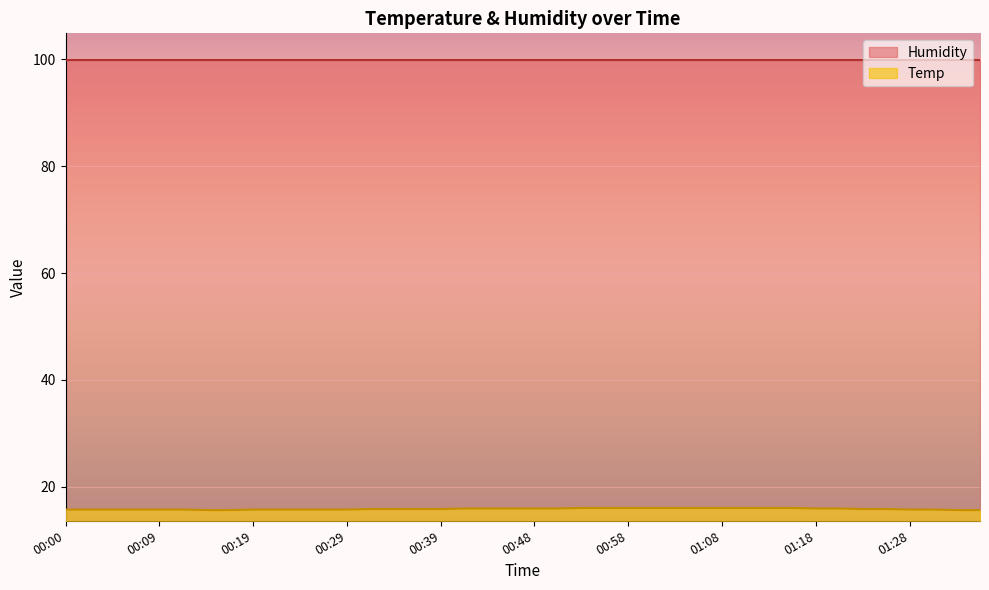

Rank the categories by value from lowest to highest.

00:14, 00:17, 01:33, 01:35, 00:00, 00:02, 00:05, 00:07, 00:09, 00:12, 00:19, 00:22, 00:24, 00:26, 00:29, 01:28, 01:30, 00:31, 00:34, 00:36, 00:39, 01:23, 01:25, 00:41, 00:43, 00:46, 00:48, 00:51, 01:18, 01:20, 00:53, 00:56, 00:58, 01:01, 01:03, 01:05, 01:08, 01:10, 01:13, 01:15